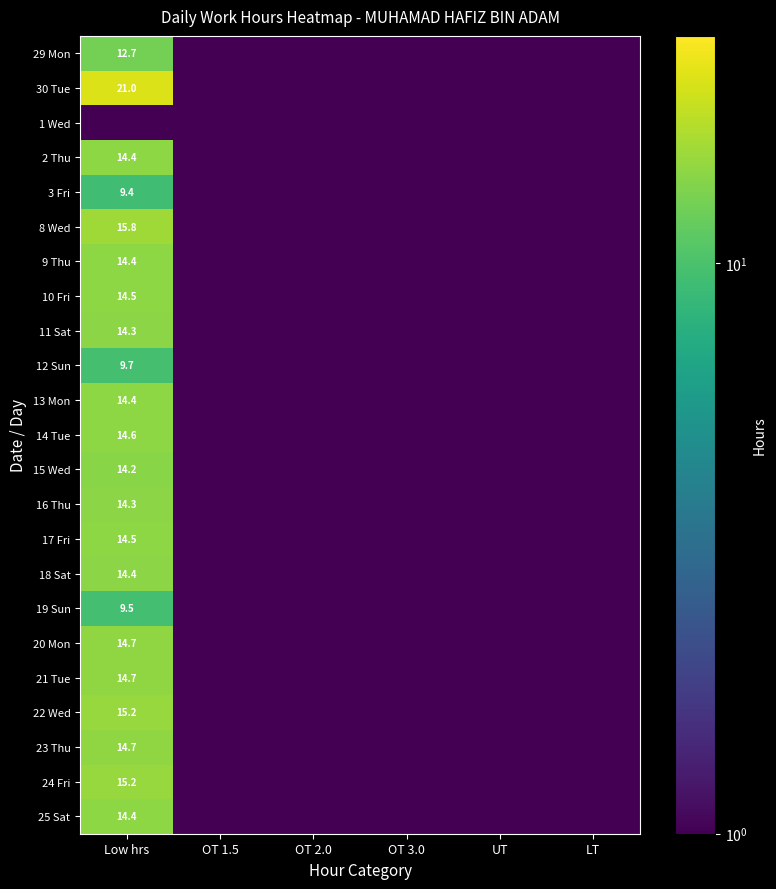

Which label corresponds to the largest value in the chart?

Low hrs